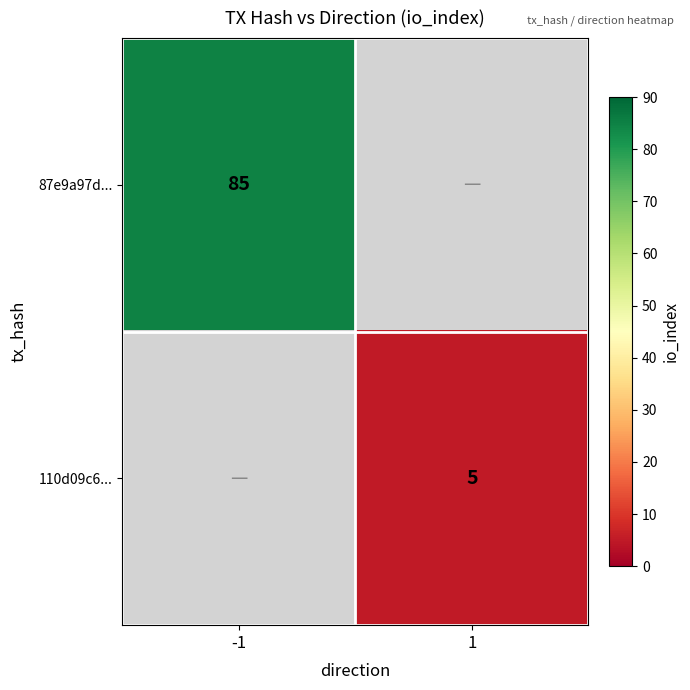

Is it true that 87e9a97d... equals 58 at -1?

False